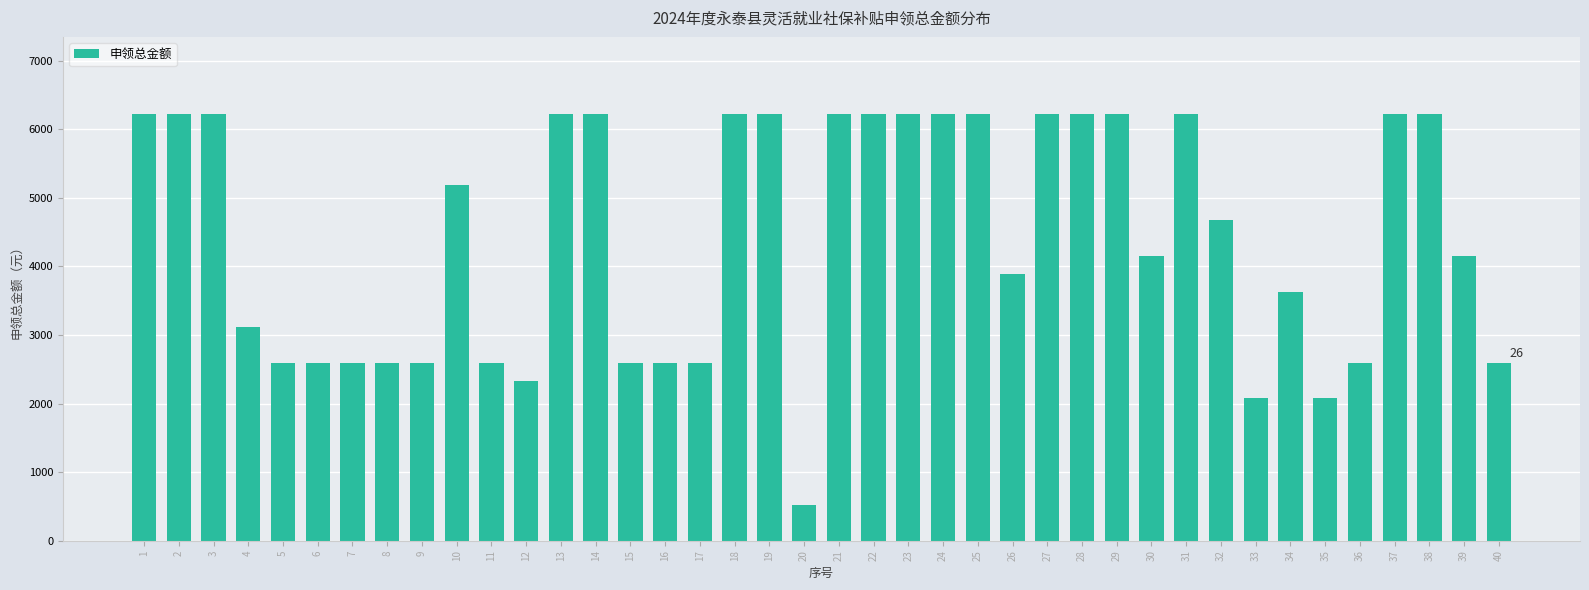

How many series are shown in this chart?

1